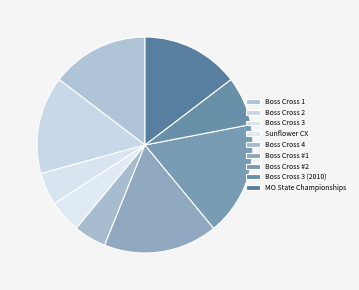

How many segments does this pie chart have?

9